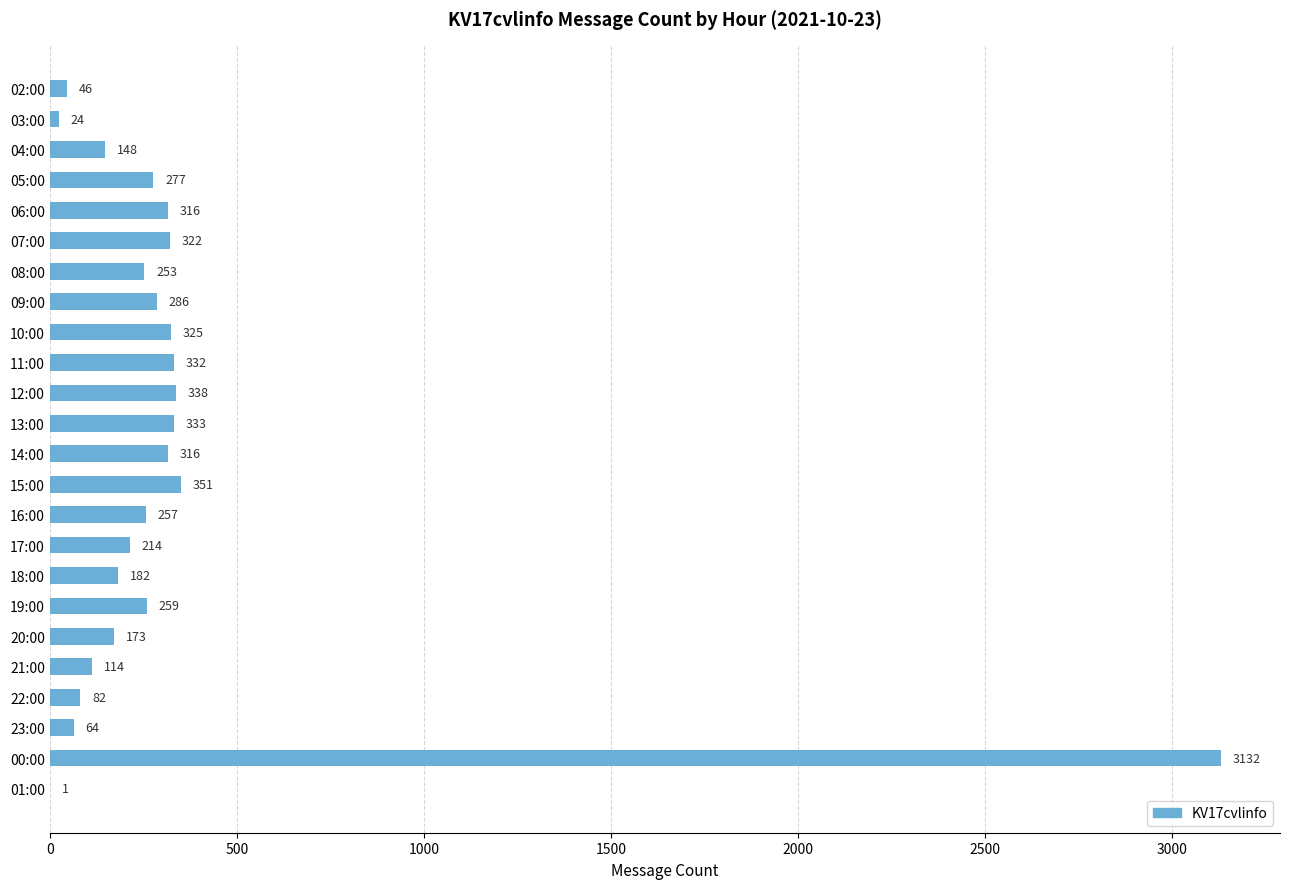

What is the change in value from 09:00 to 17:00?

-72